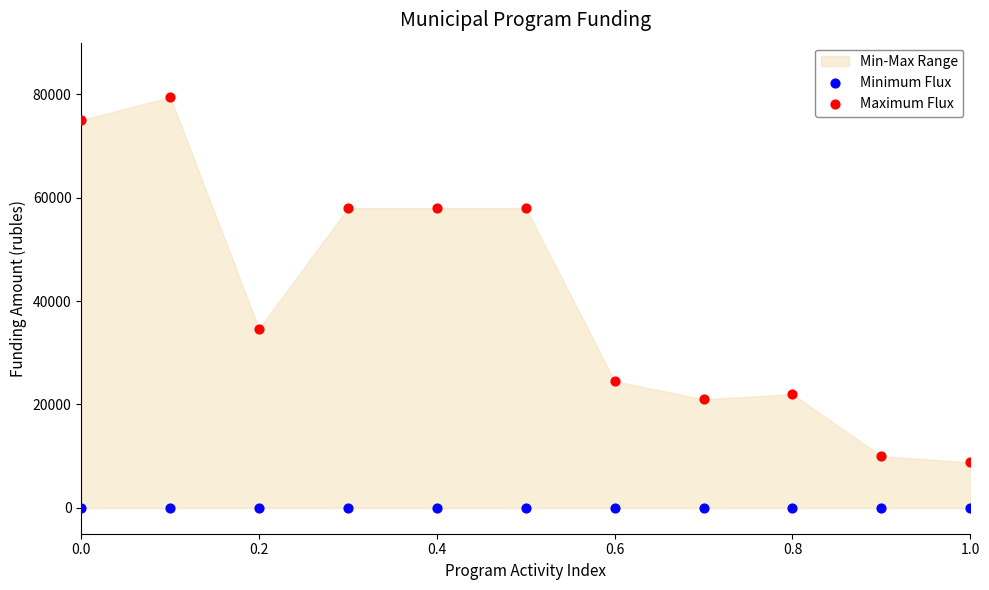

Which series reaches the minimum Y coordinate?

Minimum Flux